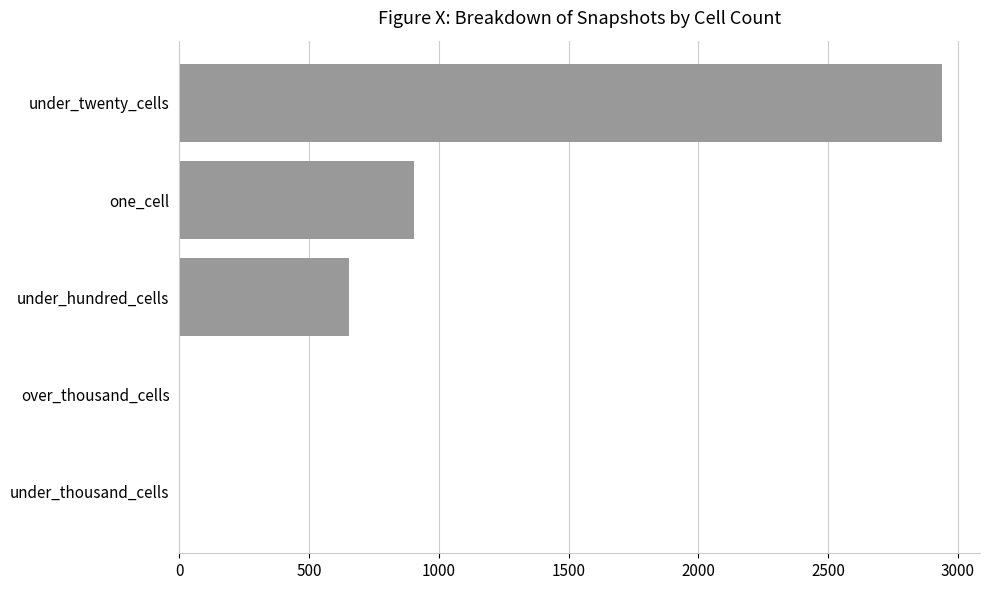

True or false: the data shows 906 at one_cell.

True